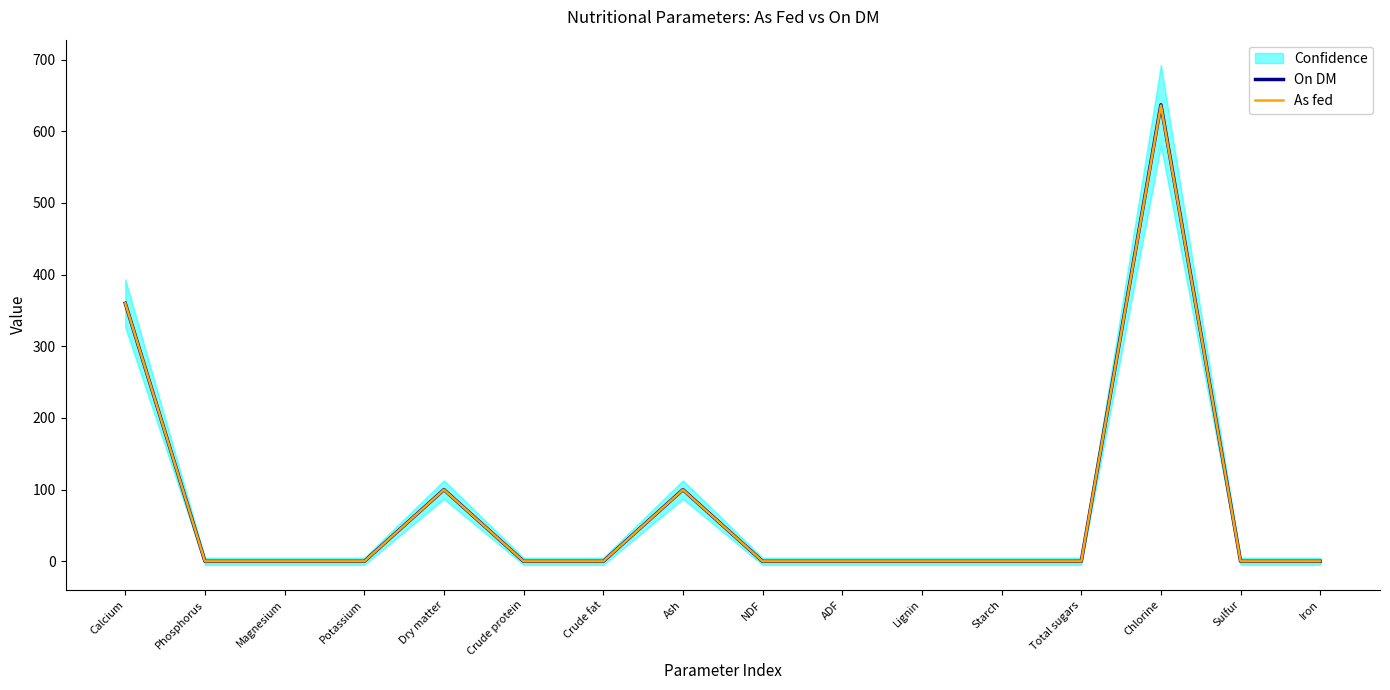

Where is On DM nearest to the value 318?

Calcium